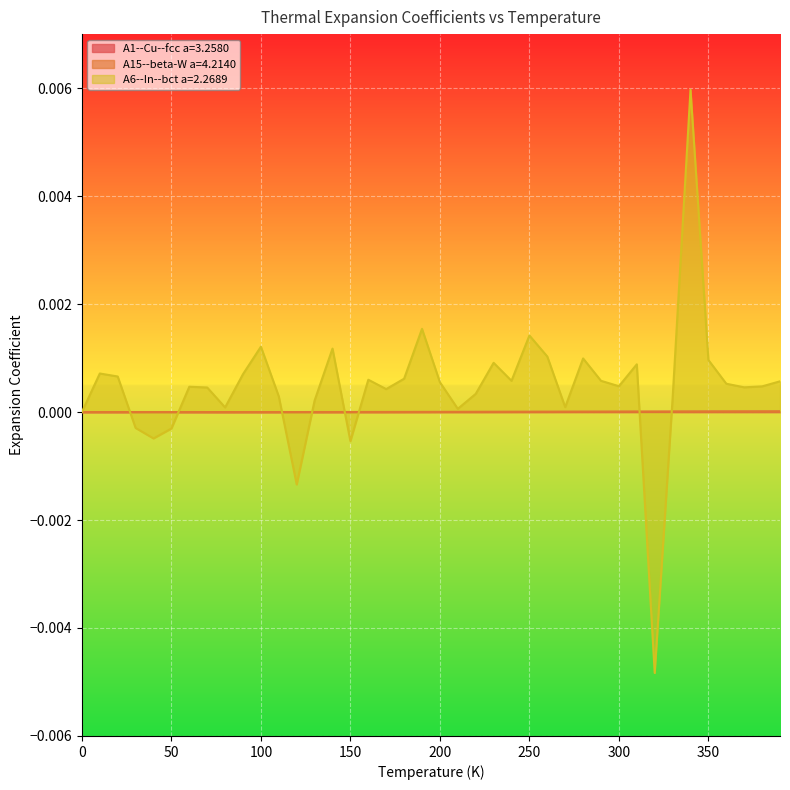

Reading left to right, what are all the values shown in this chart?

A1--Cu--fcc a=3.2580: 0.0	-0.0	-0.0	-0.0	-0.0	-0.0	-0.0	-0.0	-0.0	-0.0	-0.0	0.0	0.0	0.0	0.0	0.0	0.0	0.0	0.0	0.0	0.0	0.0	0.0	0.0	0.0	0.0	0.0	0.0	0.0	0.0	0.0	0.0	0.0	0.0	0.0	0.0	0.0	0.0	0.0	0.0
A15--beta-W a=4.2140: 0.0	0.0	0.0	-0.0	0.0	0.0	0.0	-0.0	-0.0	-0.0	0.0	0.0	-0.0	-0.0	0.0	0.0	0.0	0.0	0.0	0.0	0.0	0.0	0.0	0.0	0.0	0.0	0.0	0.0	0.0	0.0	0.0	0.0	0.0	0.0	0.0	0.0	0.0	0.0	0.0	0.0
A6--In--bct a=2.2689: 0.0	0.0	0.0	-0.0	-0.0	-0.0	0.0	0.0	0.0	0.0	0.0	0.0	-0.0	0.0	0.0	-0.0	0.0	0.0	0.0	0.0	0.0	0.0	0.0	0.0	0.0	0.0	0.0	0.0	0.0	0.0	0.0	0.0	-0.0	0.0	0.0	0.0	0.0	0.0	0.0	0.0